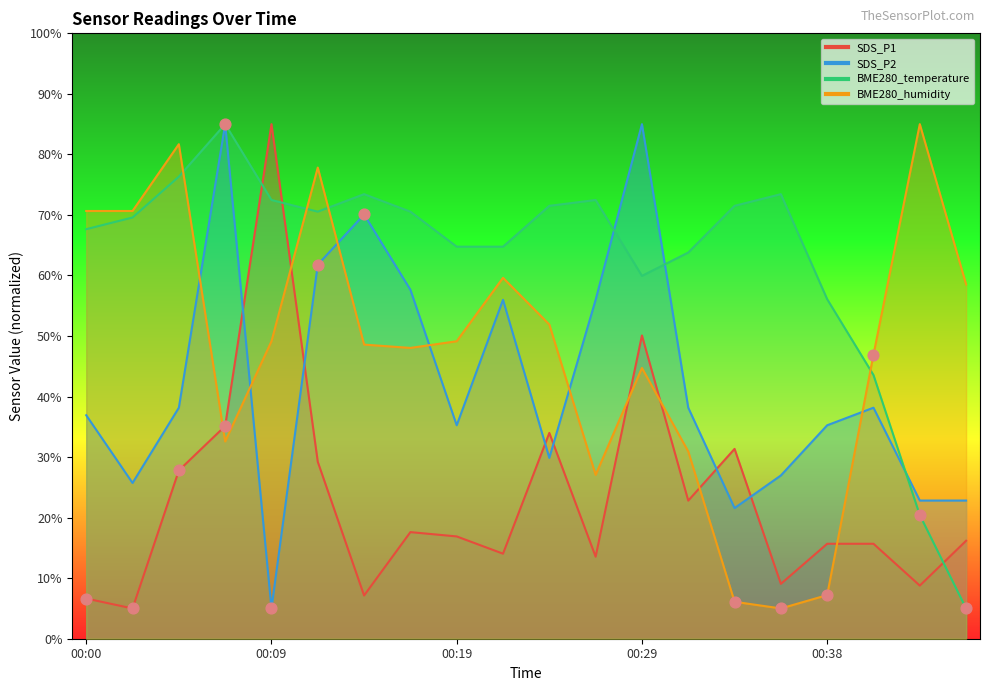

Which series has the largest Y range (max minus min)?

SDS_P1